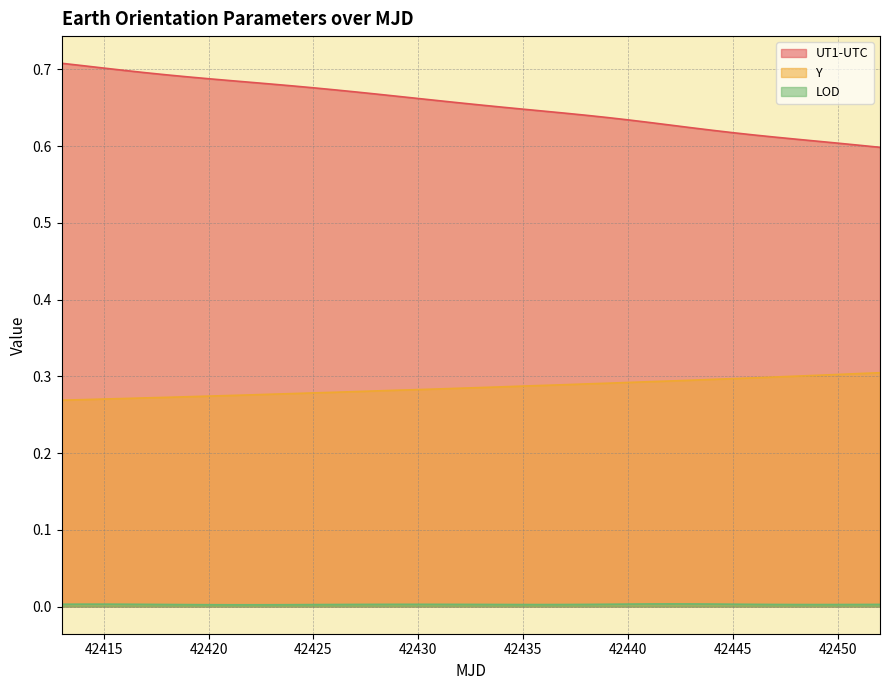

What is the greatest value displayed?

0.7